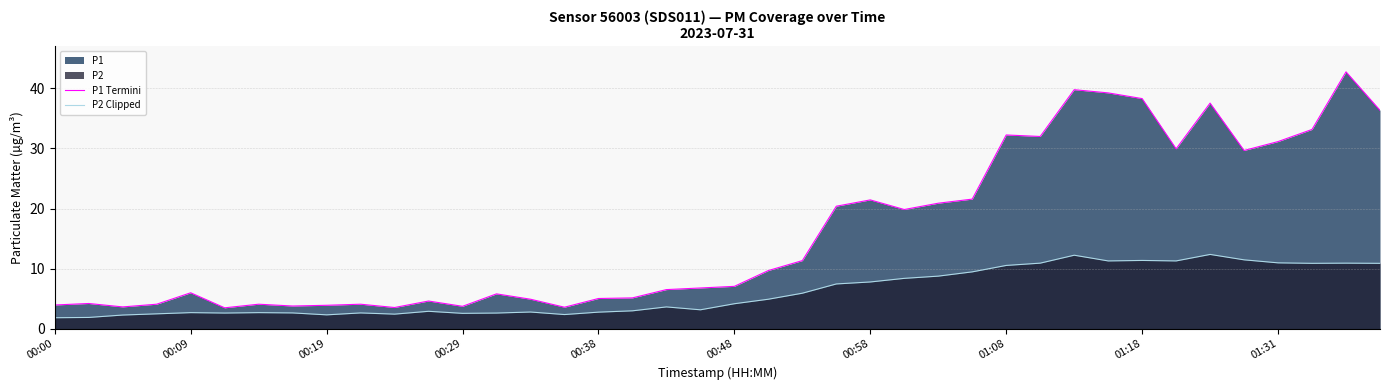

What is the sum of all P2 Clipped values?

244.8